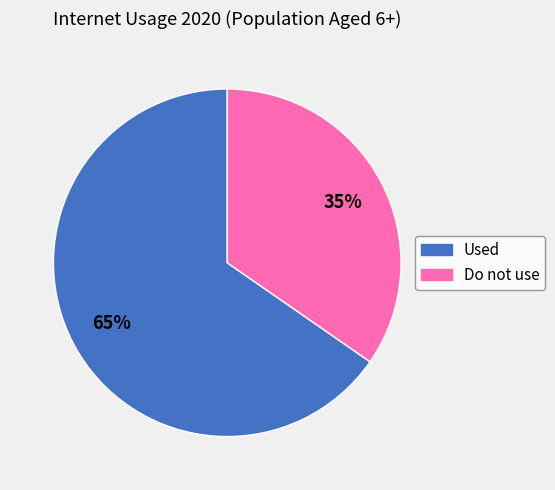

How many segments does this pie chart have?

2